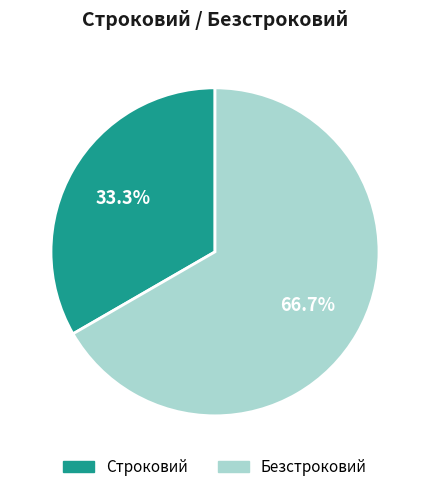

Is there a majority slice in this chart?

Yes